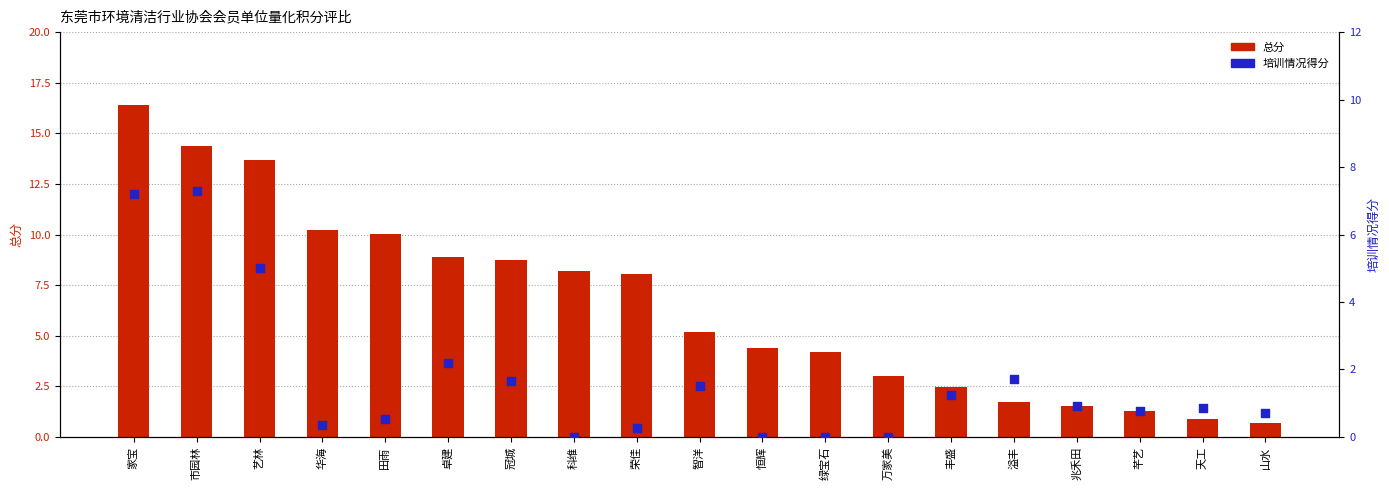

At which category is the sum across all series the highest?

家宝